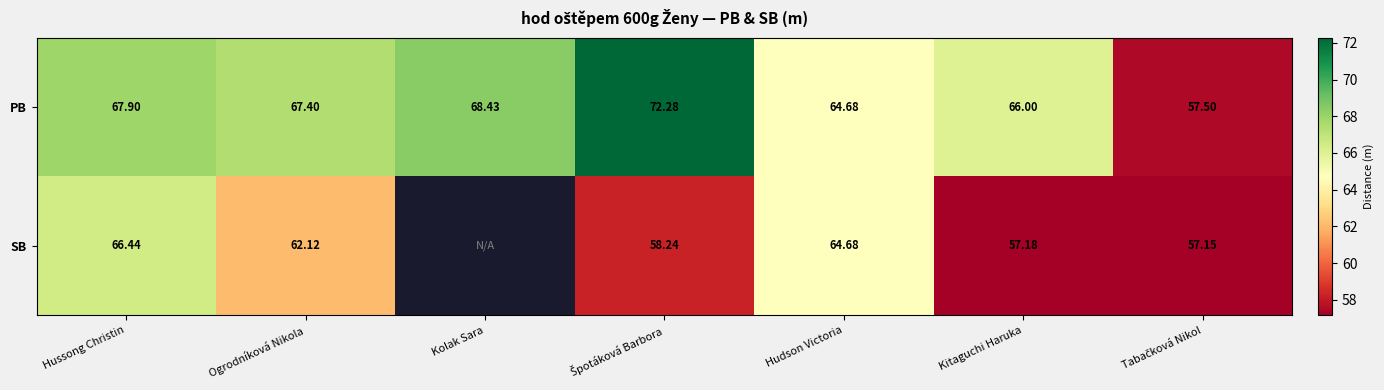

At which label is PB closest to 64?

Hudson Victoria